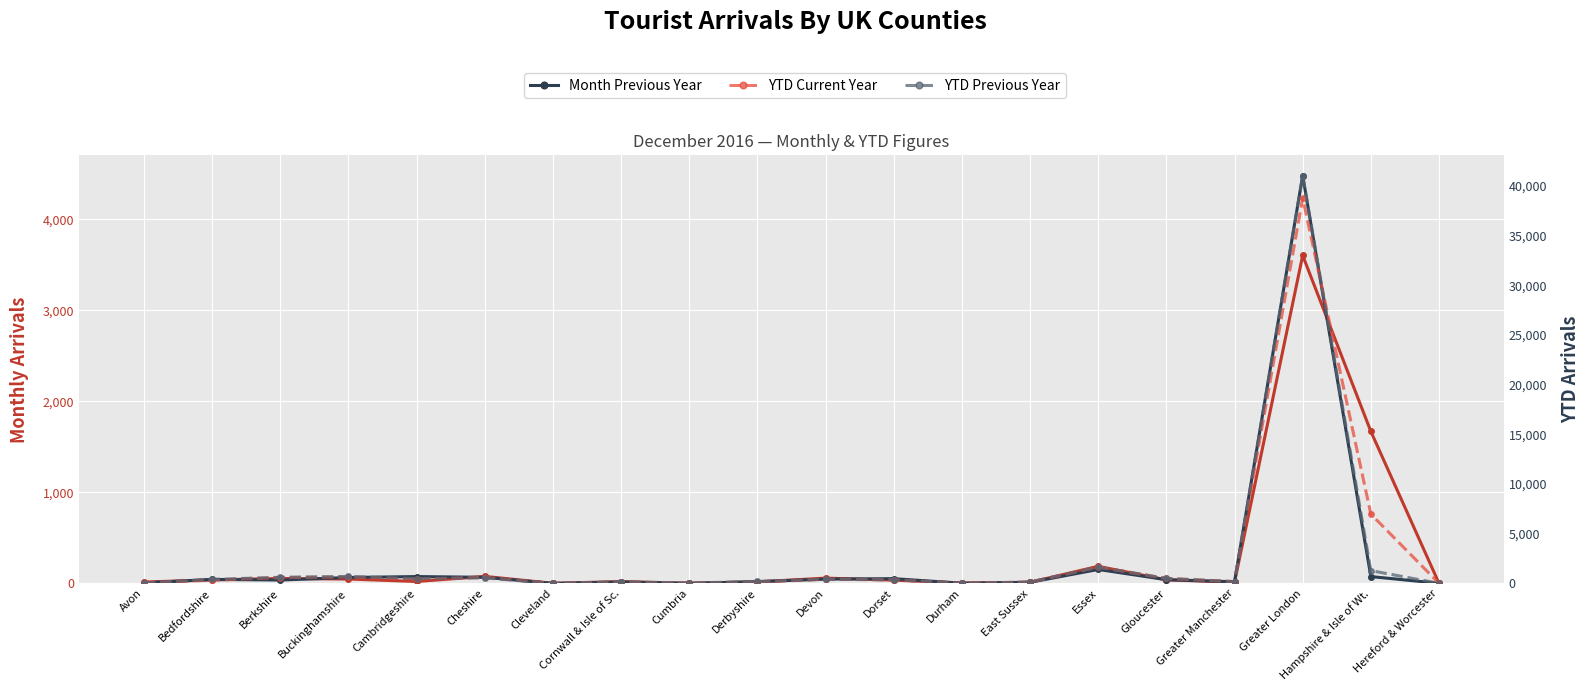

Does the chart display data point markers on the line(s)?

Yes